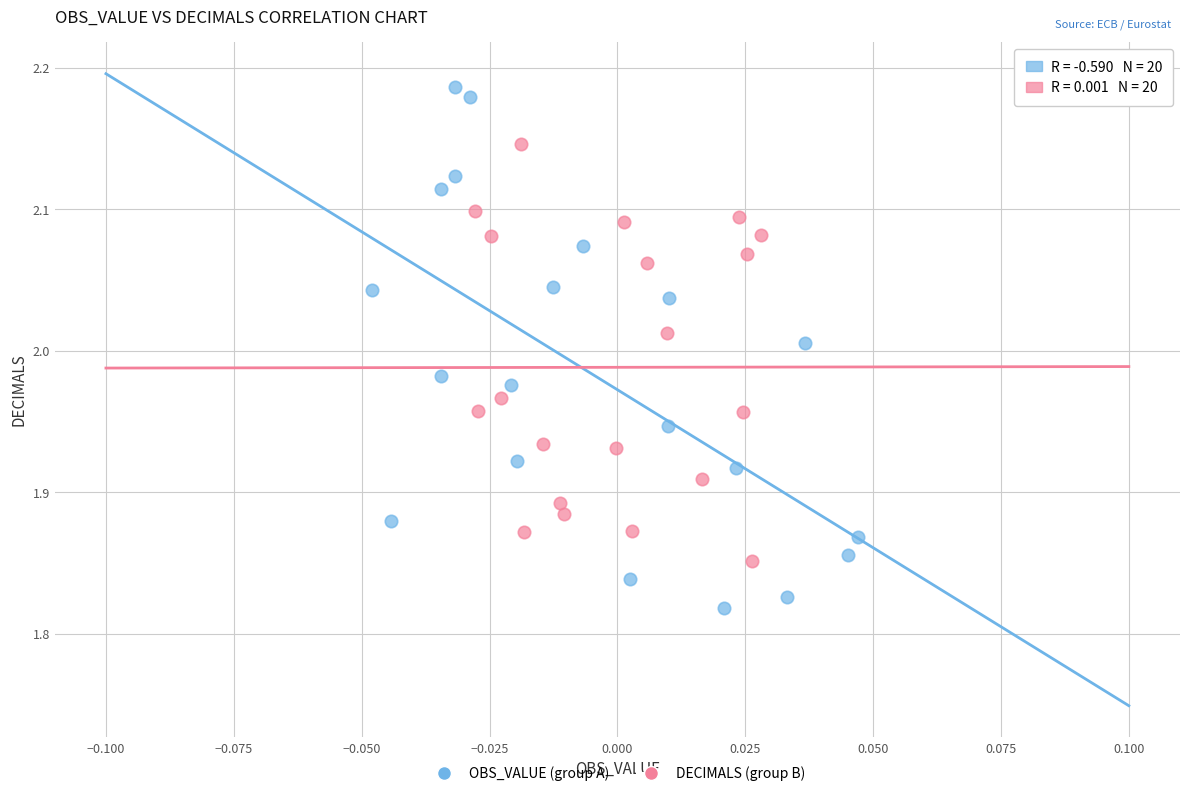

What are all the series names shown in the legend?

OBS_VALUE (group A), DECIMALS (group B)